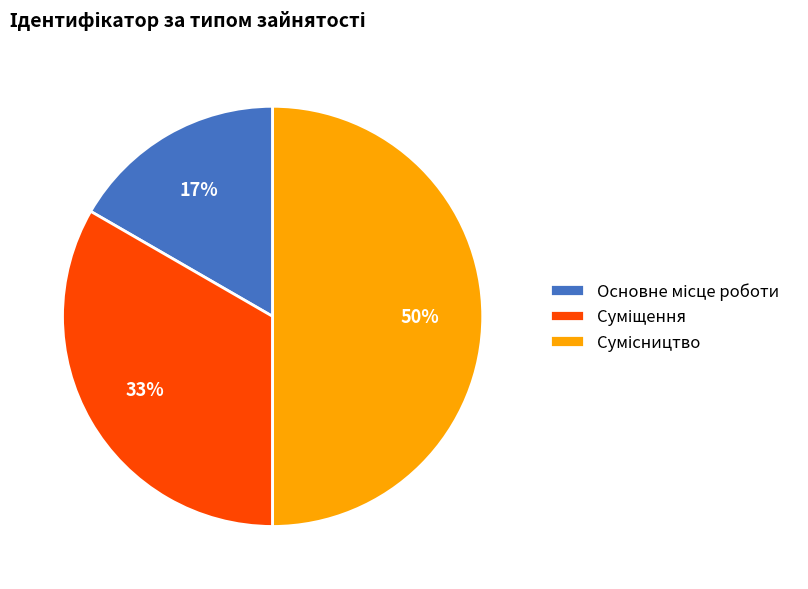

To the nearest percent, what is the average slice percentage?

33%